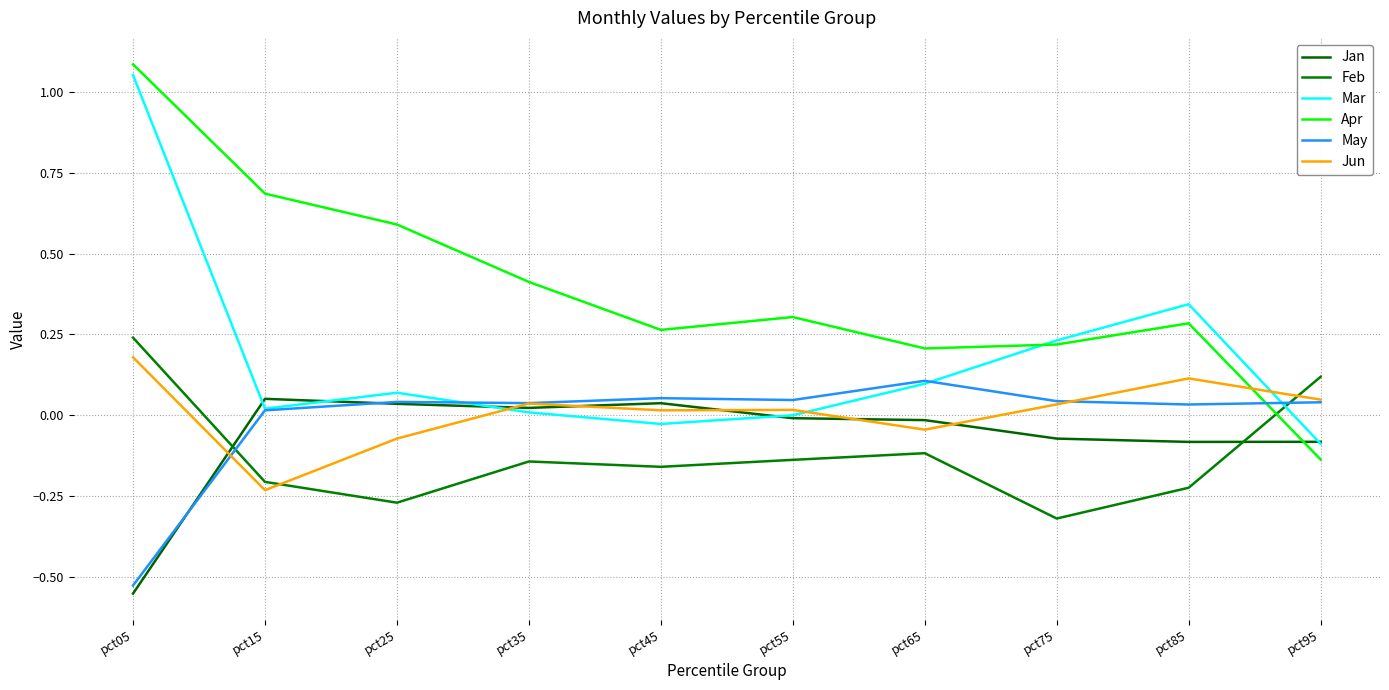

Is the value of Apr at pct95 greater than the value of Jun at pct15?

Yes